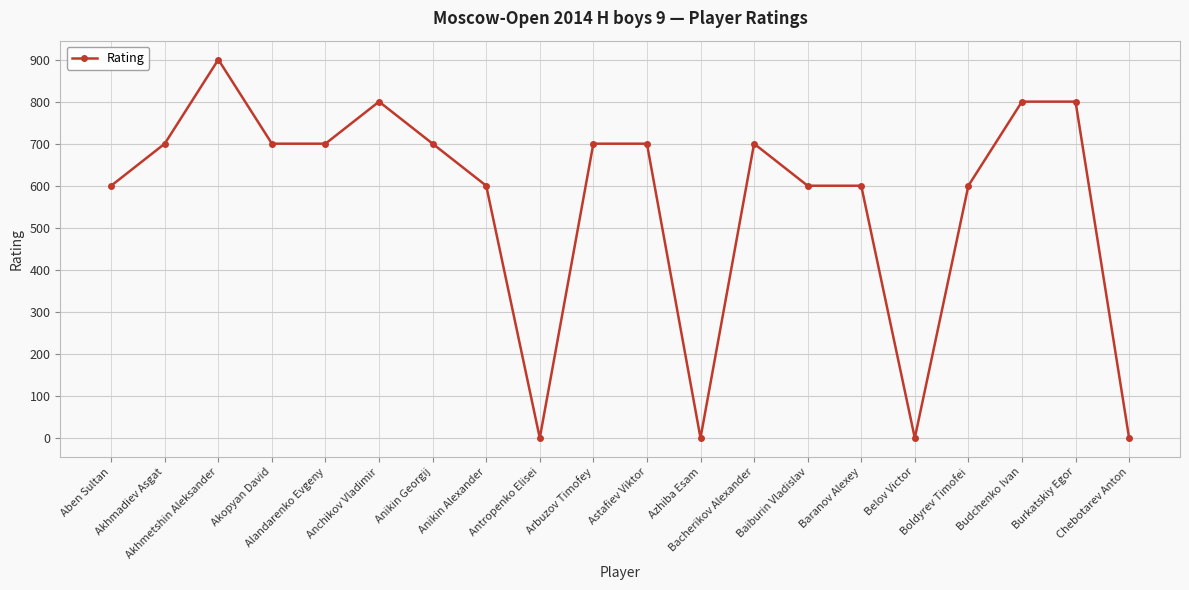

The chart shows a value of 600 at Boldyrev Timofei. True or false?

True